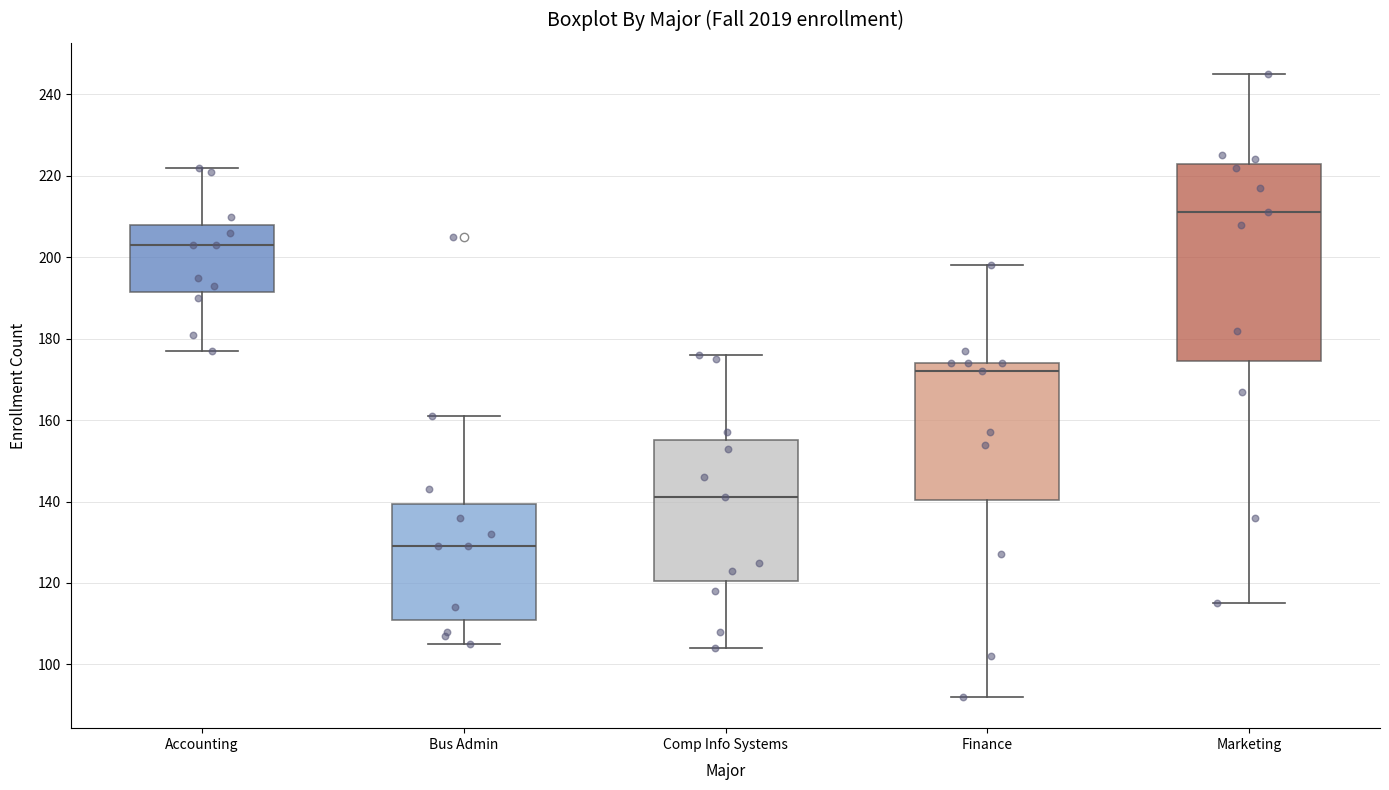

Which box has the lowest median line?

Bus Admin